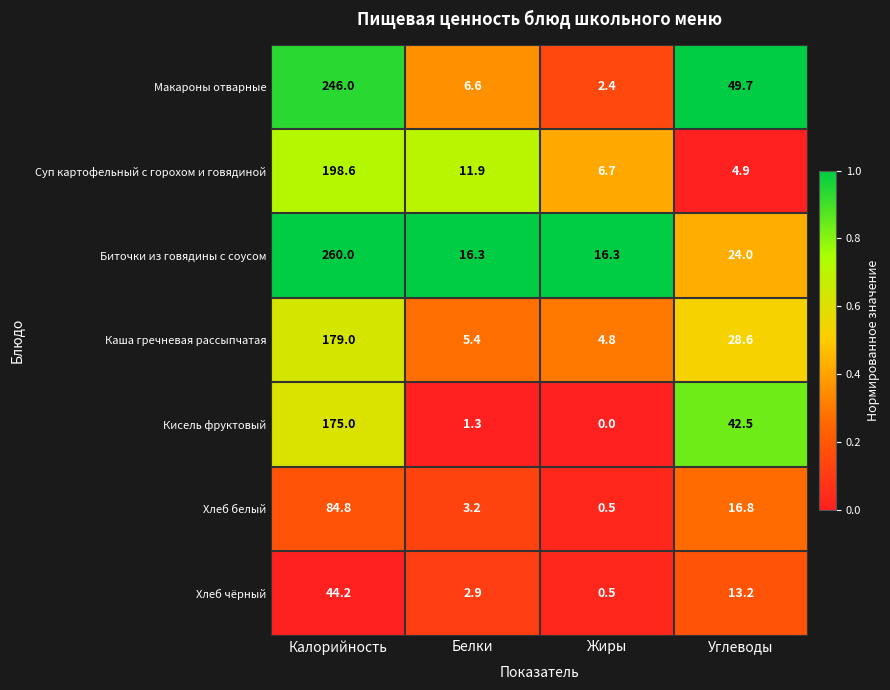

True or false: Каша гречневая рассыпчатая has a value of 13.9 at Углеводы.

False